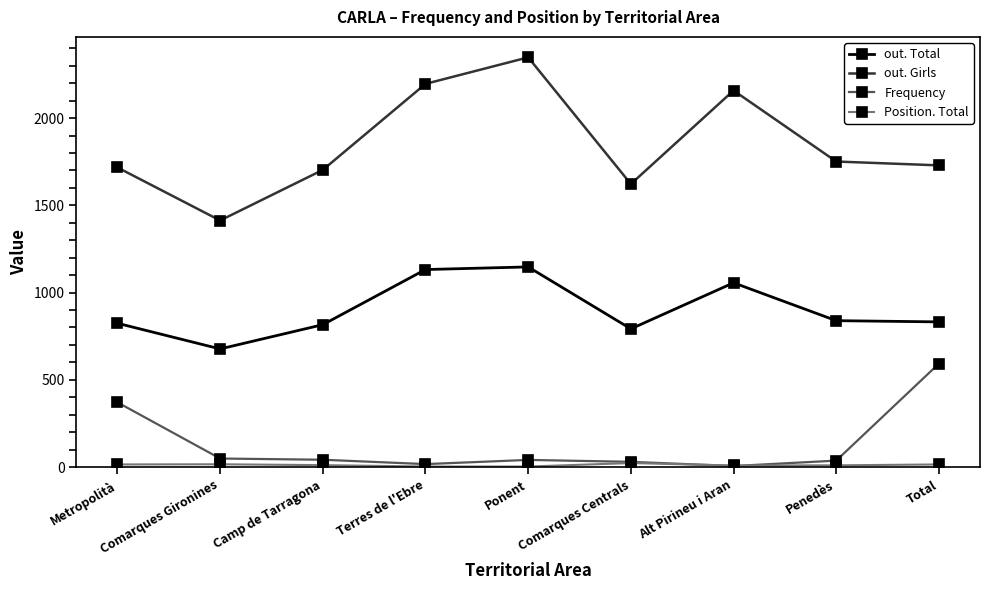

What is the smallest value displayed?

3